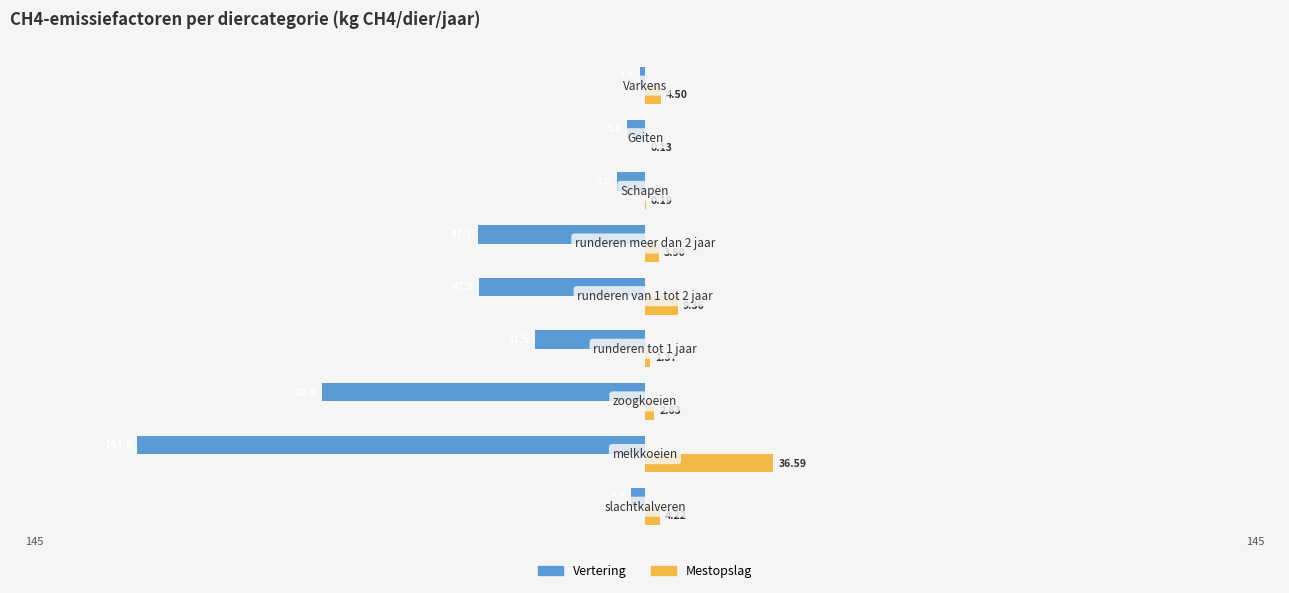

What are all the series names shown in the legend?

Vertering, Mestopslag